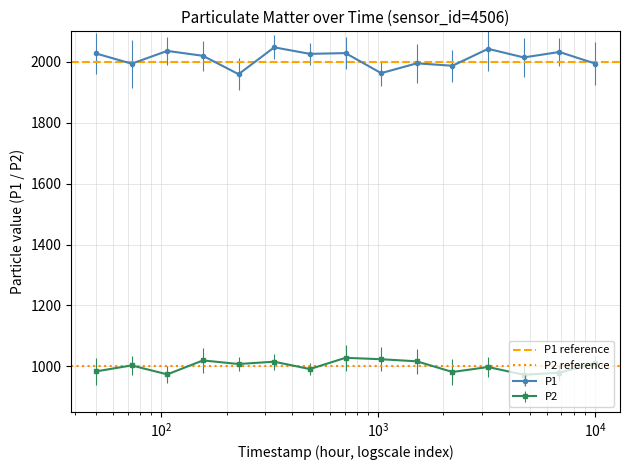

Which series has the largest total across all categories?

P1 reference